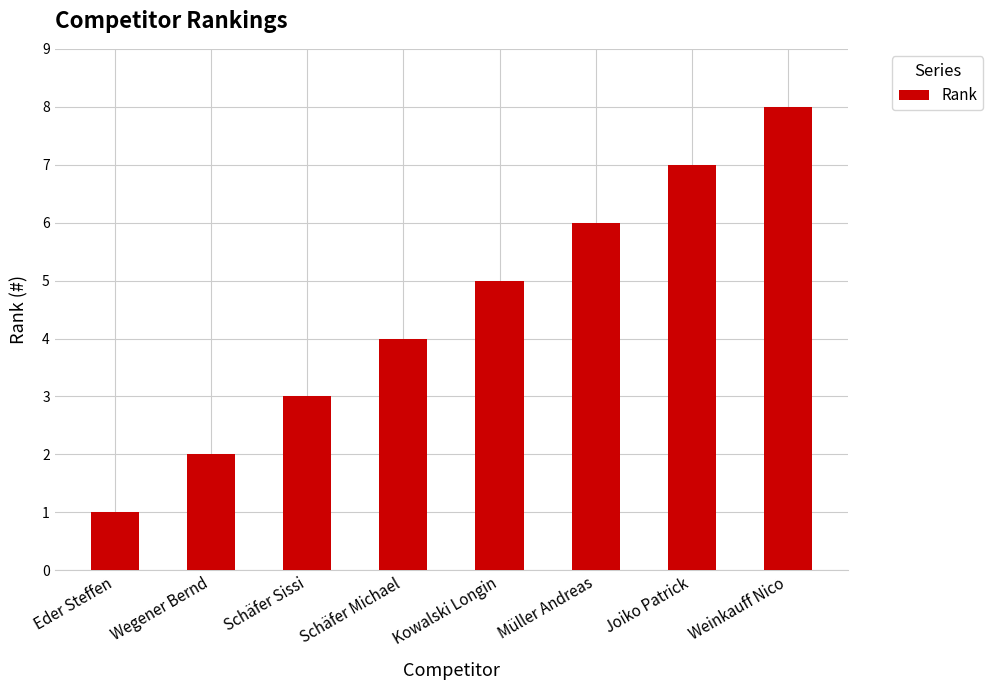

Reading left to right, transcribe all the data shown in this chart.

1	2	3	4	5	6	7	8